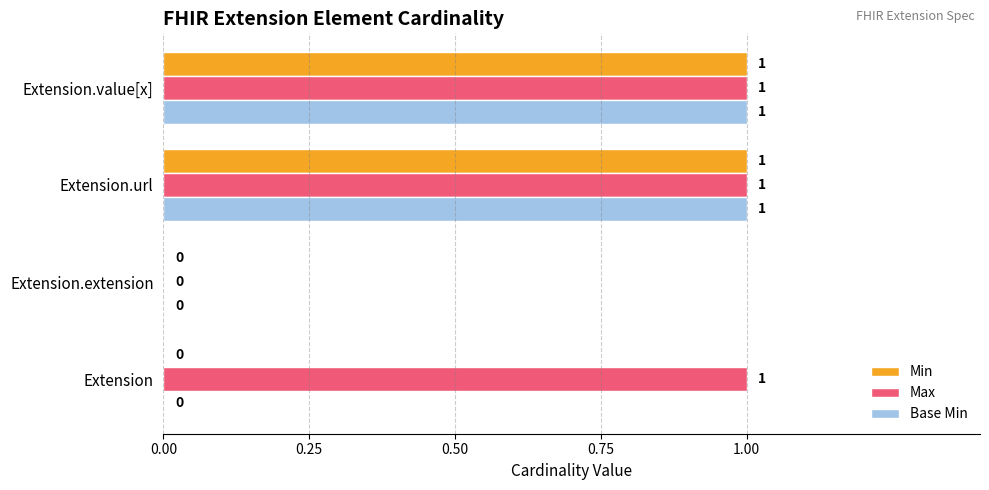

What is the maximum value shown in the chart?

1